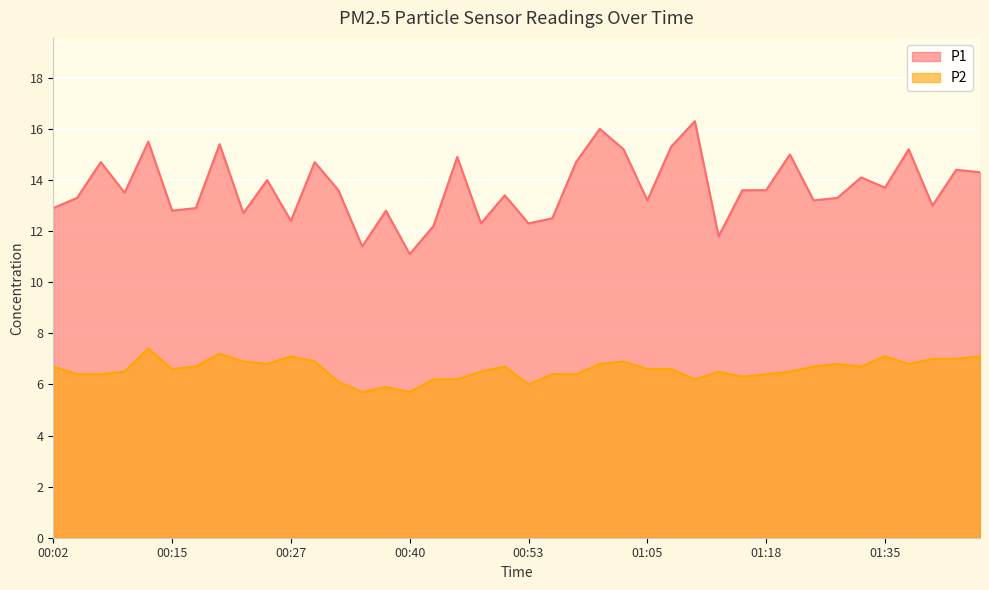

What position from the right is 00:20?

33